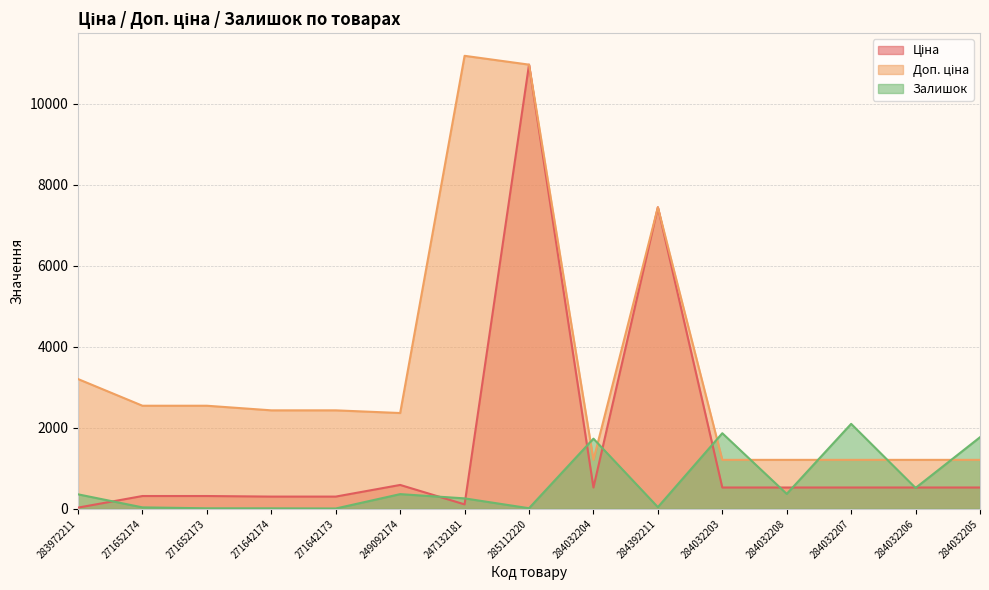

Which series has the largest range (max minus min)?

Ціна